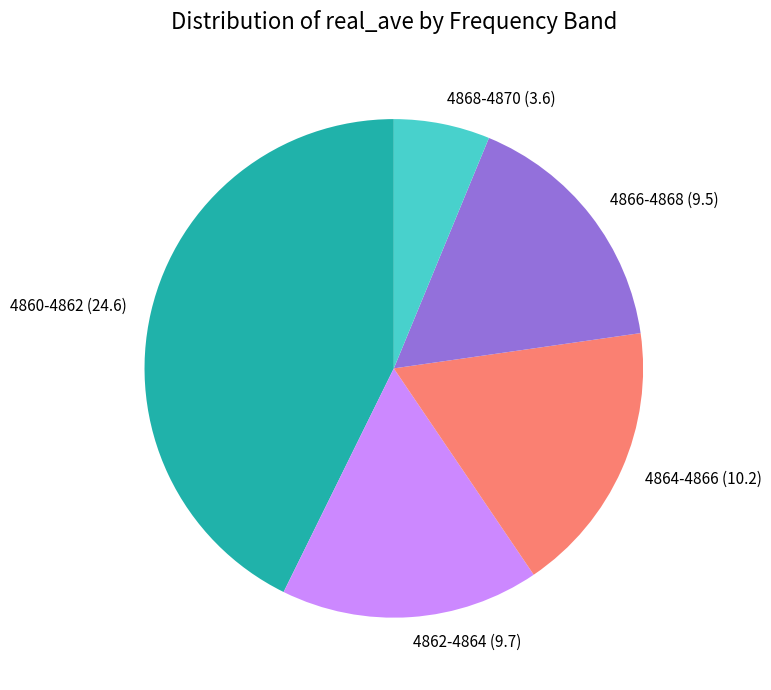

Do 4868-4870 (3.6) and 4860-4862 (24.6) together represent more than half of the pie?

No